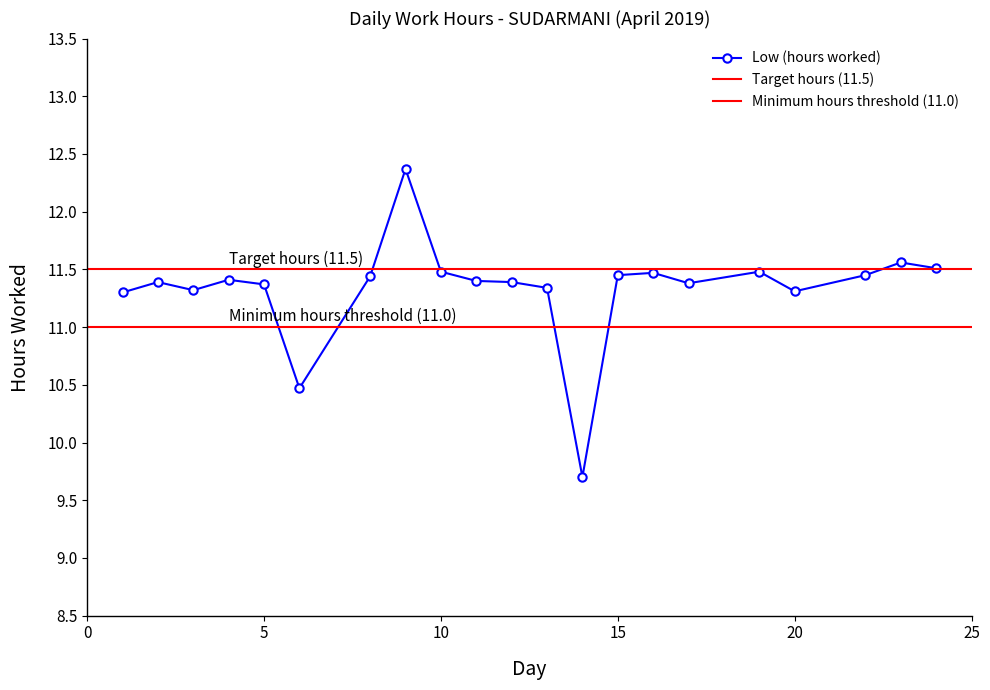

Does the chart display data point markers on the line(s)?

Yes